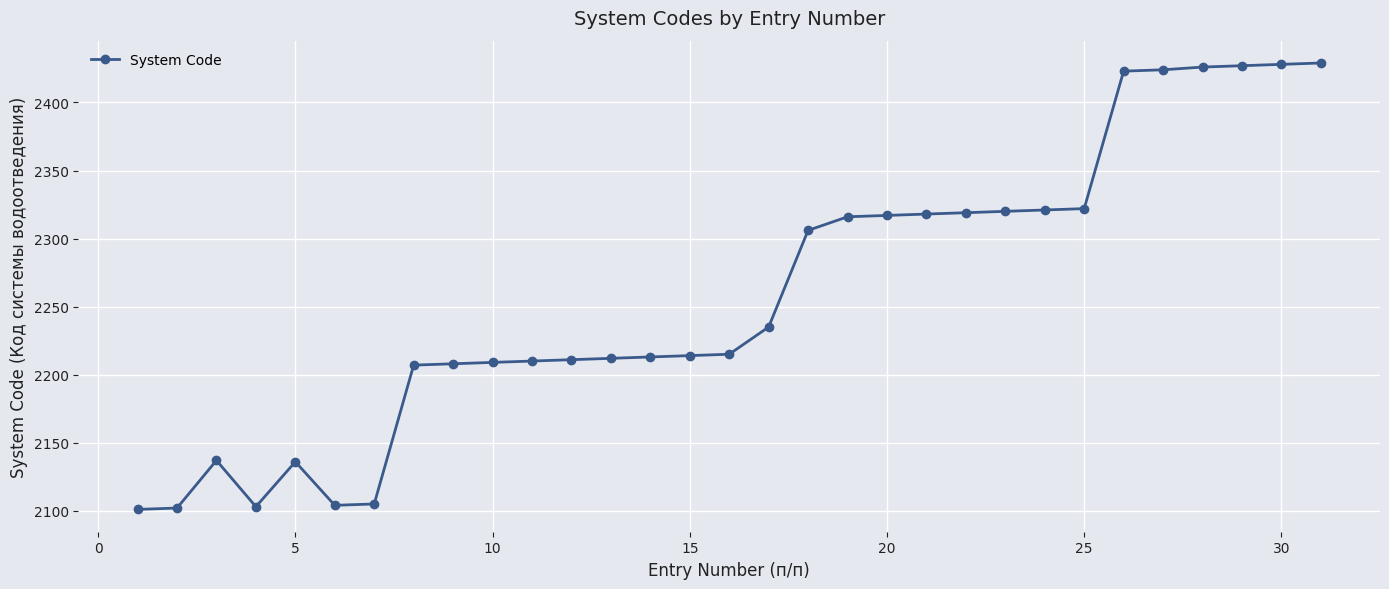

What is the maximum value shown in the chart?

2429